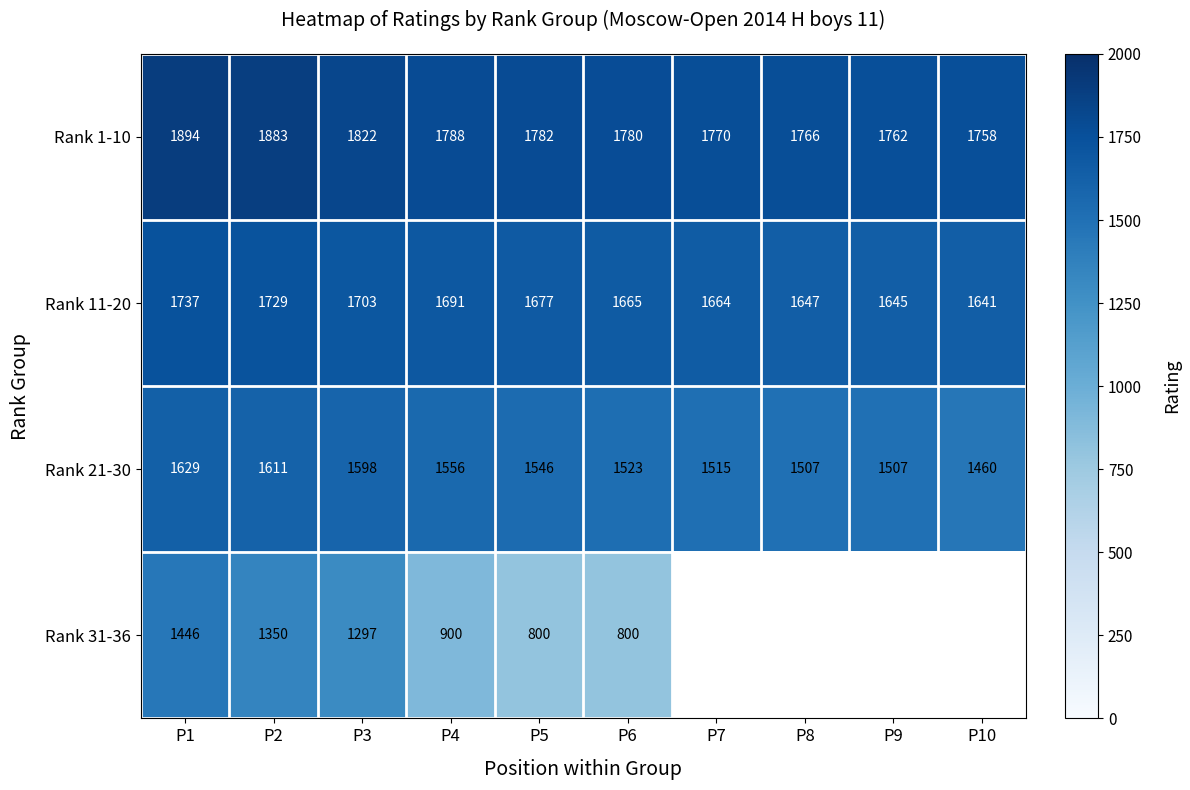

Which category has the lowest value in the Rank 1-10 series?

P10